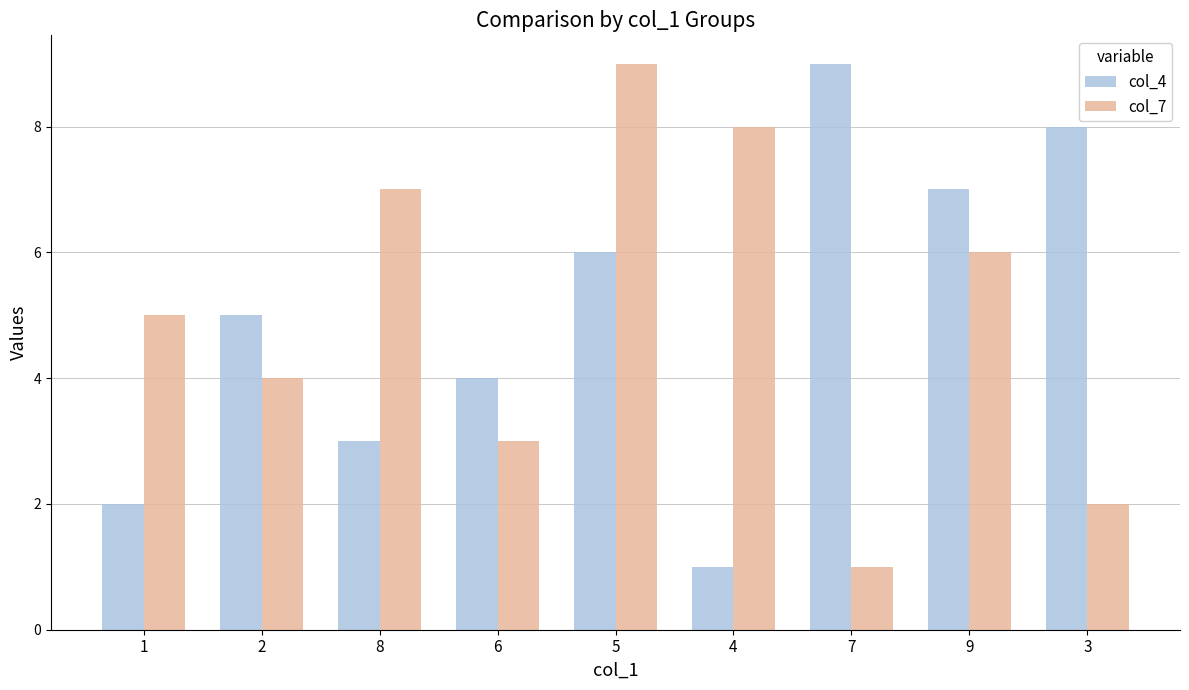

Which series changed the most between 2 and 3?

col_4